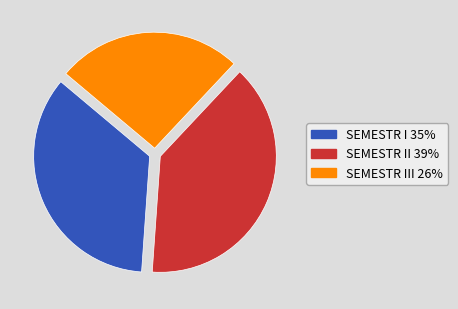

Which has a higher value, SEMESTR II 39% or SEMESTR I 35%?

SEMESTR II 39%